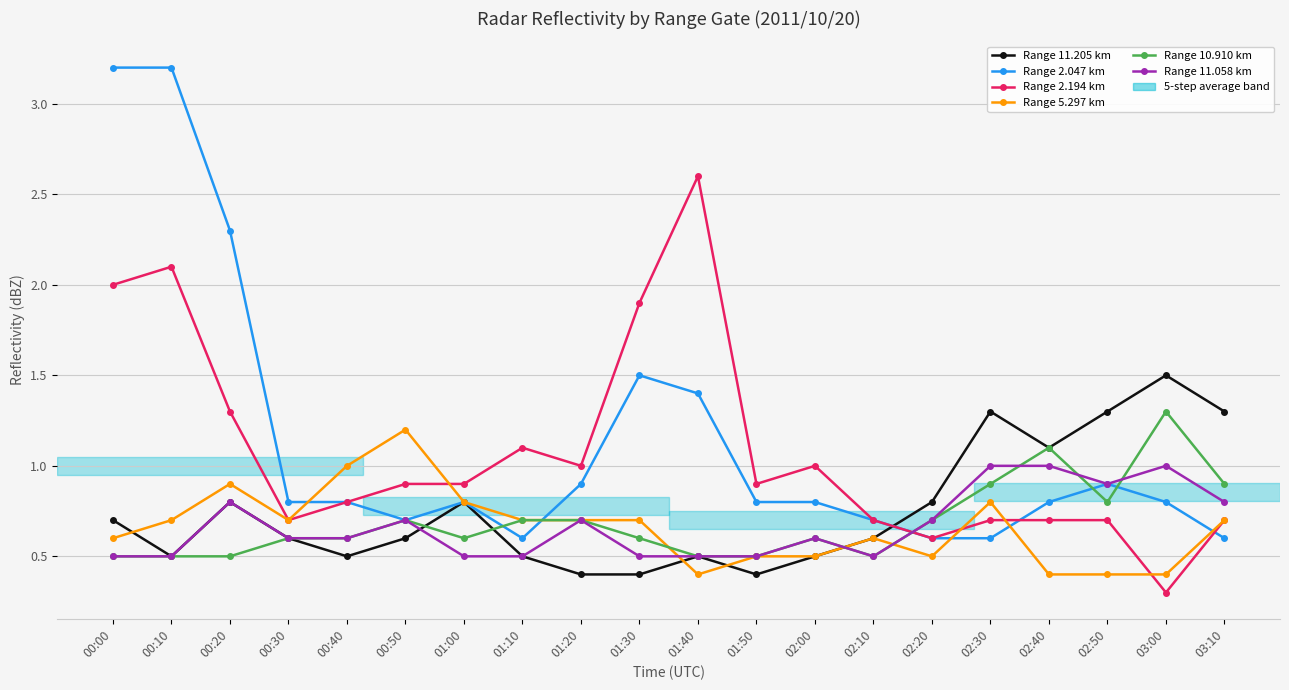

What is the sum of all Range 10.910 km values?

13.8